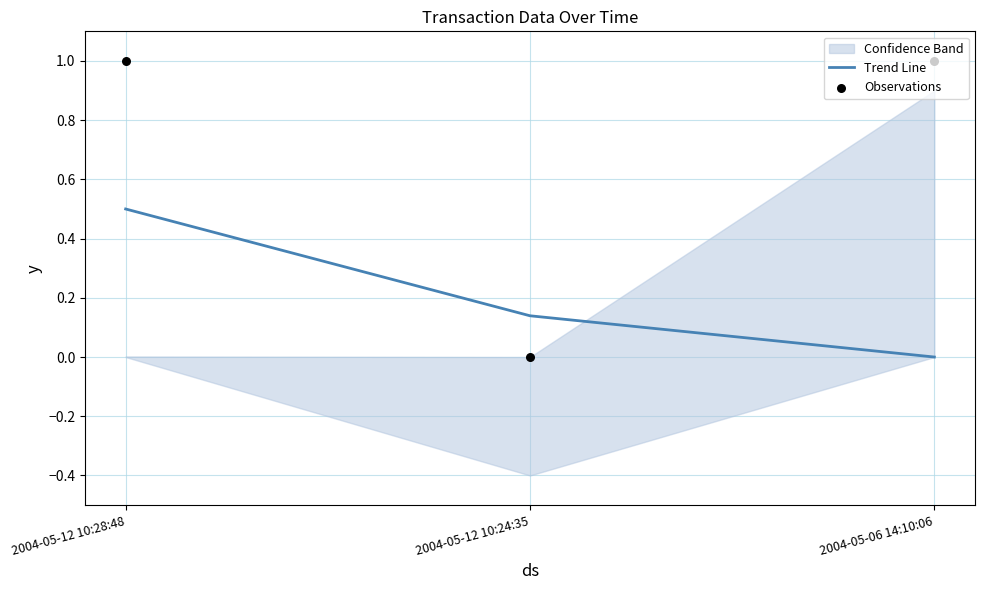

True or false: Trend Line has a value of 0.3 at 2004-05-12 10:28:48.

False